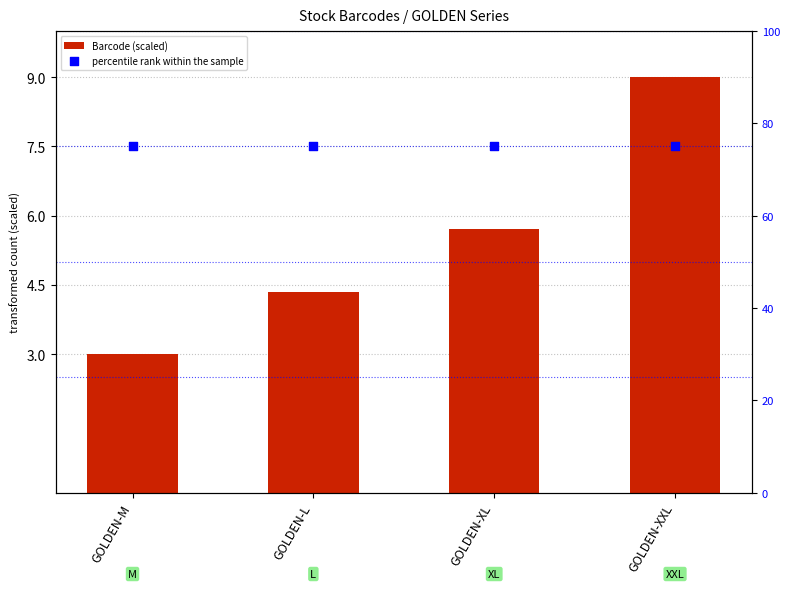

Which series contains the highest Y value?

percentile rank within the sample